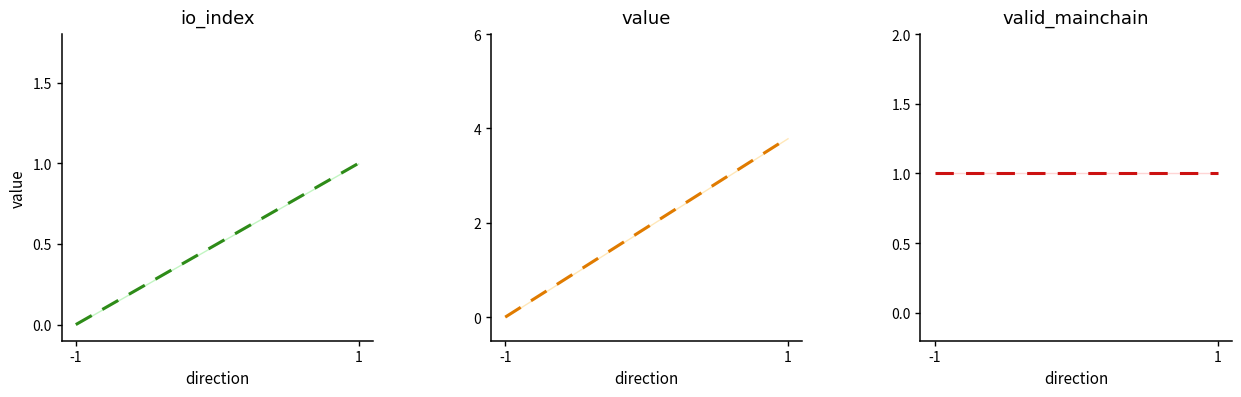

List the series in order of their overall mean, lowest first.

io_index mean, valid_mainchain mean, value mean